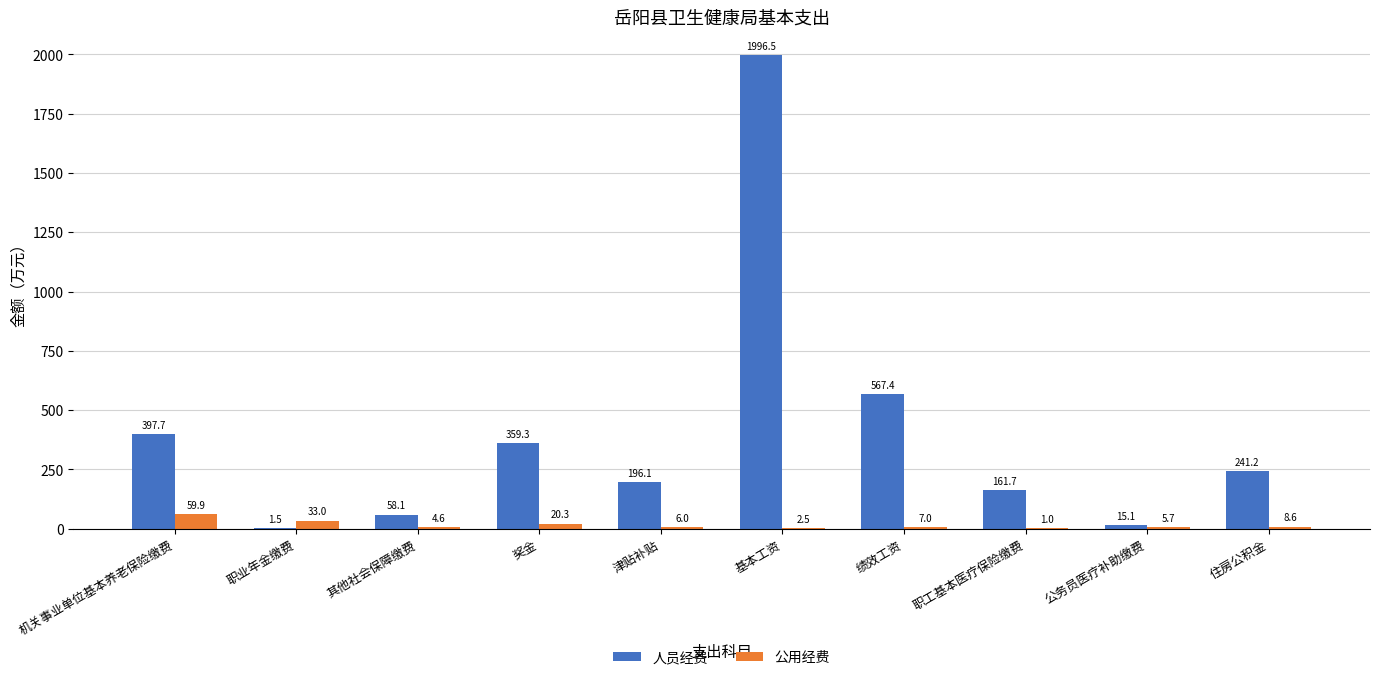

What is the sum of the 公用经费 values at 住房公积金 and 职工基本医疗保险缴费?

9.6